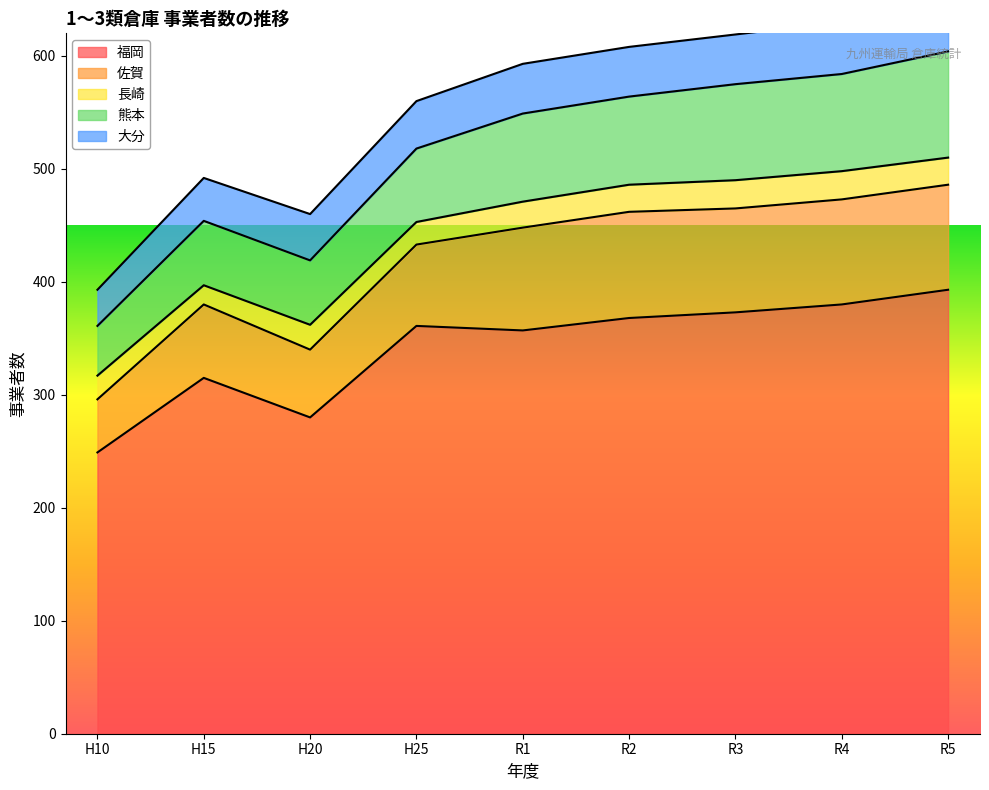

What is the maximum value shown in the chart?

393